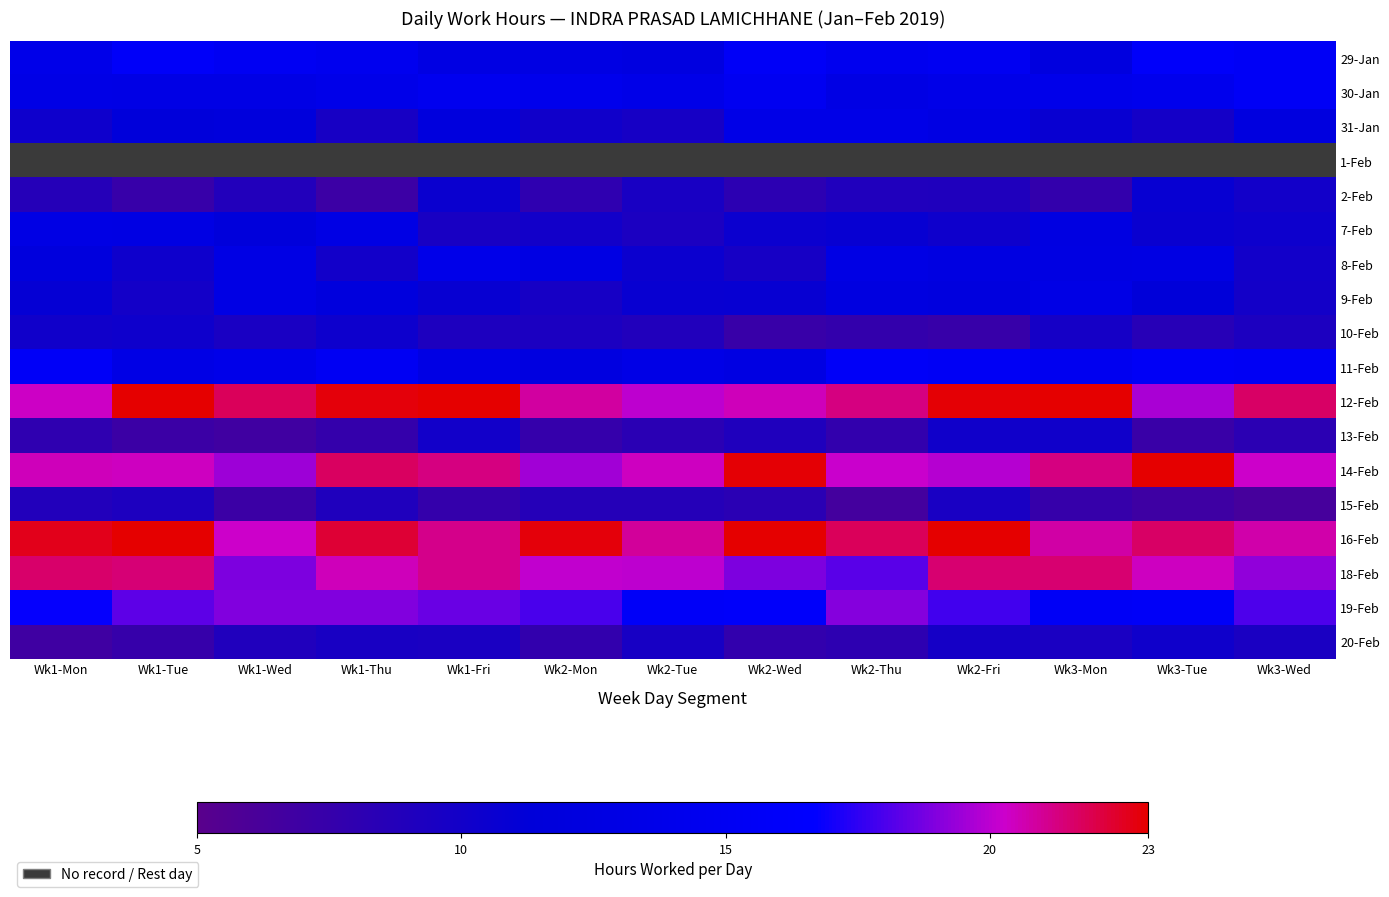

At which label is 12-Feb closest to 21?

Wk2-Mon